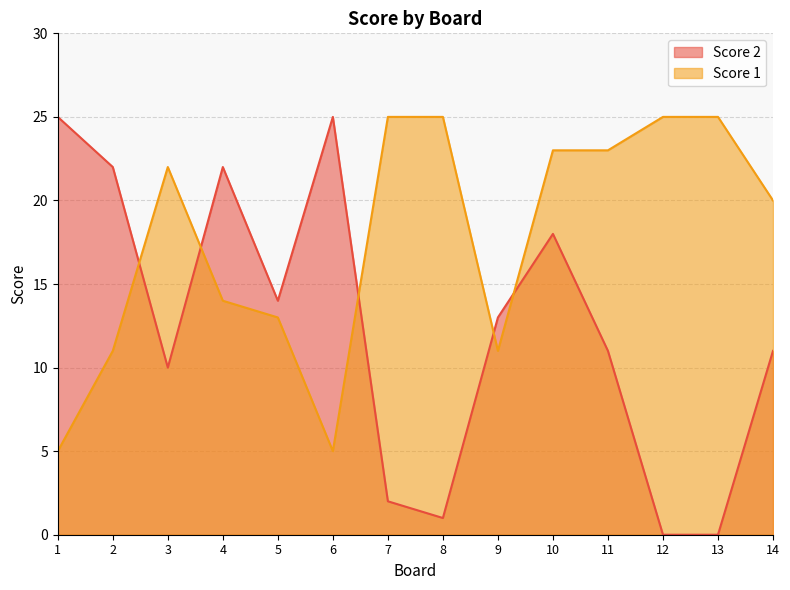

How many data points in Score 2 are less than 13?

7